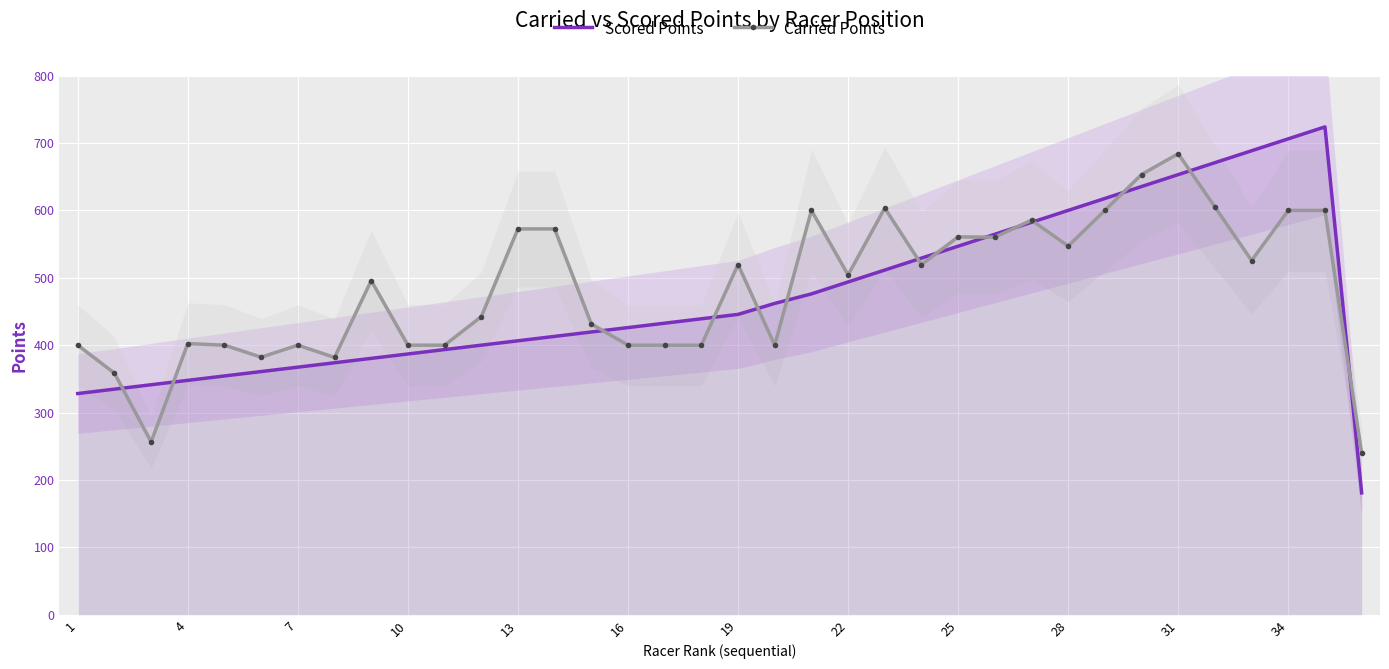

How many times do Scored Points and Carried Points cross each other?

14